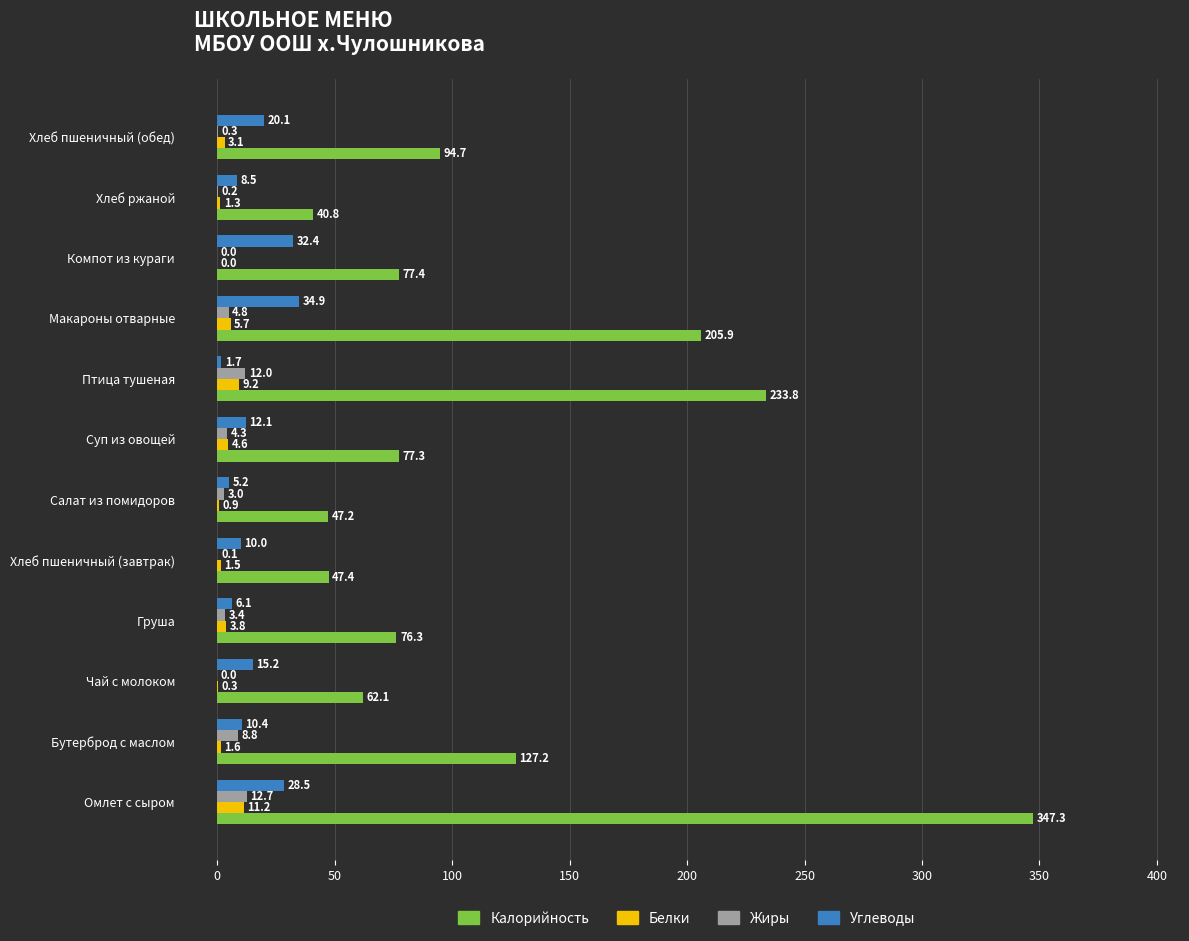

What is the maximum value shown in the chart?

347.3